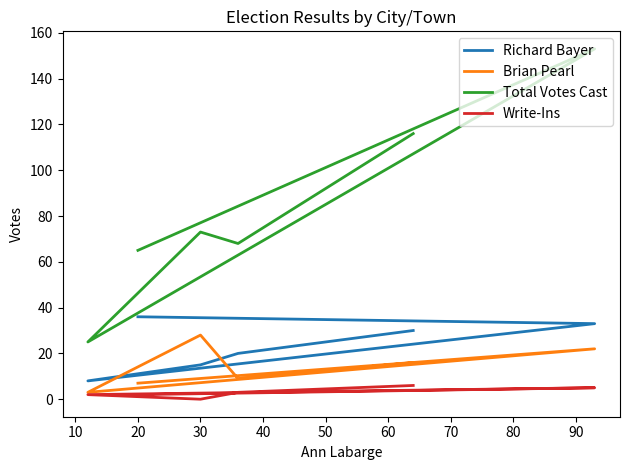

What is the sum of the Brian Pearl values at 20 and 30?

35